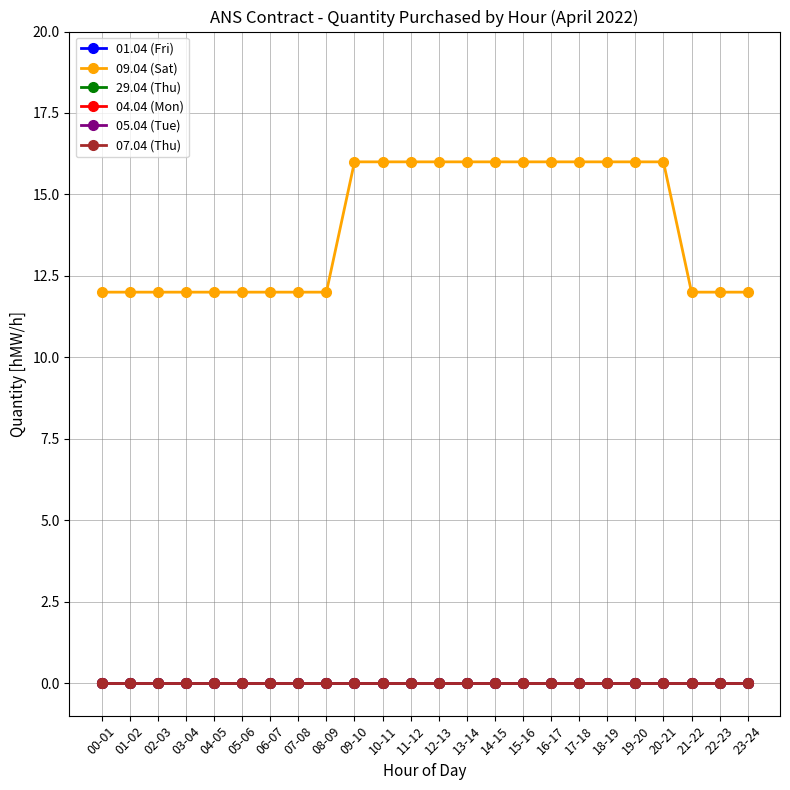

Reading left to right, what are all the values shown in this chart?

01.04 (Fri): 00-01=0	01-02=0	02-03=0	03-04=0	04-05=0	05-06=0	06-07=0	07-08=0	08-09=0	09-10=0	10-11=0	11-12=0	12-13=0	13-14=0	14-15=0	15-16=0	16-17=0	17-18=0	18-19=0	19-20=0	20-21=0	21-22=0	22-23=0	23-24=0
09.04 (Sat): 00-01=12	01-02=12	02-03=12	03-04=12	04-05=12	05-06=12	06-07=12	07-08=12	08-09=12	09-10=16	10-11=16	11-12=16	12-13=16	13-14=16	14-15=16	15-16=16	16-17=16	17-18=16	18-19=16	19-20=16	20-21=16	21-22=12	22-23=12	23-24=12
29.04 (Thu): 00-01=0	01-02=0	02-03=0	03-04=0	04-05=0	05-06=0	06-07=0	07-08=0	08-09=0	09-10=0	10-11=0	11-12=0	12-13=0	13-14=0	14-15=0	15-16=0	16-17=0	17-18=0	18-19=0	19-20=0	20-21=0	21-22=0	22-23=0	23-24=0
04.04 (Mon): 00-01=0	01-02=0	02-03=0	03-04=0	04-05=0	05-06=0	06-07=0	07-08=0	08-09=0	09-10=0	10-11=0	11-12=0	12-13=0	13-14=0	14-15=0	15-16=0	16-17=0	17-18=0	18-19=0	19-20=0	20-21=0	21-22=0	22-23=0	23-24=0
05.04 (Tue): 00-01=0	01-02=0	02-03=0	03-04=0	04-05=0	05-06=0	06-07=0	07-08=0	08-09=0	09-10=0	10-11=0	11-12=0	12-13=0	13-14=0	14-15=0	15-16=0	16-17=0	17-18=0	18-19=0	19-20=0	20-21=0	21-22=0	22-23=0	23-24=0
07.04 (Thu): 00-01=0	01-02=0	02-03=0	03-04=0	04-05=0	05-06=0	06-07=0	07-08=0	08-09=0	09-10=0	10-11=0	11-12=0	12-13=0	13-14=0	14-15=0	15-16=0	16-17=0	17-18=0	18-19=0	19-20=0	20-21=0	21-22=0	22-23=0	23-24=0